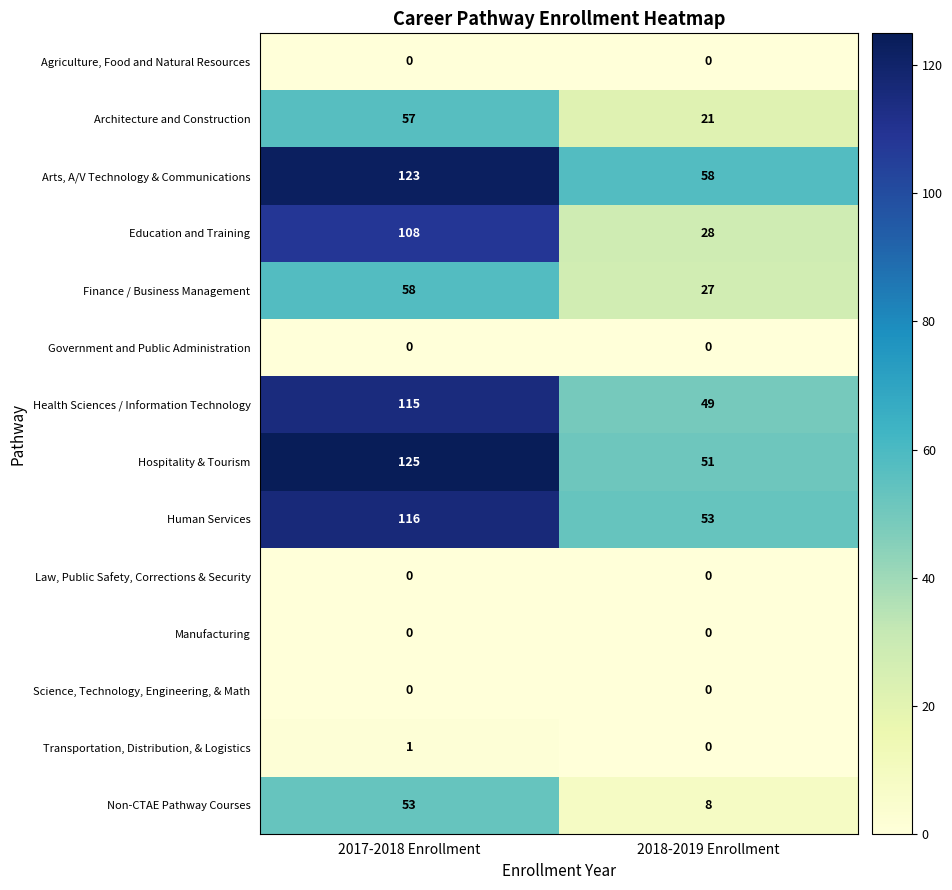

Reading left to right, extract all data points from this chart.

Agriculture, Food and Natural Resources: 2017-2018 Enrollment=0	2018-2019 Enrollment=0
Architecture and Construction: 2017-2018 Enrollment=57	2018-2019 Enrollment=21
Arts, A/V Technology & Communications: 2017-2018 Enrollment=123	2018-2019 Enrollment=58
Education and Training: 2017-2018 Enrollment=108	2018-2019 Enrollment=28
Finance / Business Management: 2017-2018 Enrollment=58	2018-2019 Enrollment=27
Government and Public Administration: 2017-2018 Enrollment=0	2018-2019 Enrollment=0
Health Sciences / Information Technology: 2017-2018 Enrollment=115	2018-2019 Enrollment=49
Hospitality & Tourism: 2017-2018 Enrollment=125	2018-2019 Enrollment=51
Human Services: 2017-2018 Enrollment=116	2018-2019 Enrollment=53
Law, Public Safety, Corrections & Security: 2017-2018 Enrollment=0	2018-2019 Enrollment=0
Manufacturing: 2017-2018 Enrollment=0	2018-2019 Enrollment=0
Science, Technology, Engineering, & Math: 2017-2018 Enrollment=0	2018-2019 Enrollment=0
Transportation, Distribution, & Logistics: 2017-2018 Enrollment=1	2018-2019 Enrollment=0
Non-CTAE Pathway Courses: 2017-2018 Enrollment=53	2018-2019 Enrollment=8